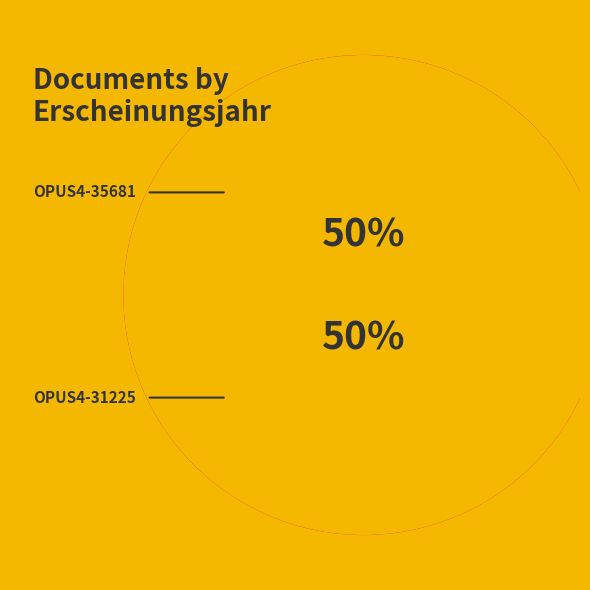

What percentage is the OPUS4-31225 slice, to the nearest percent?

50%